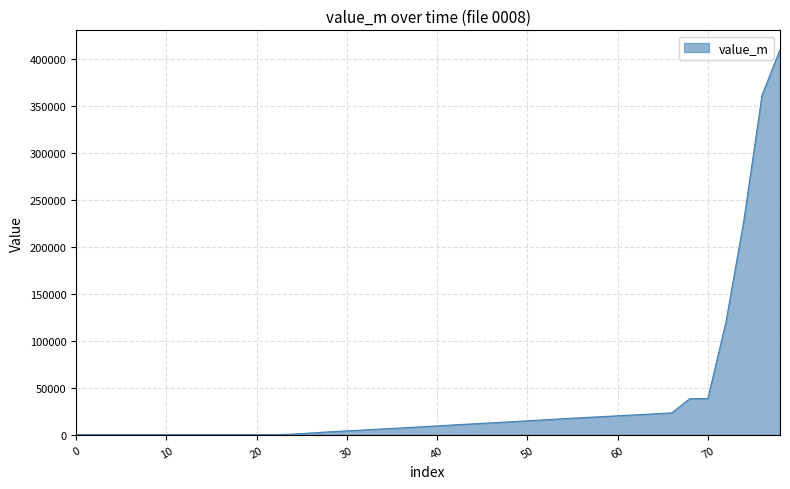

What is the difference between the maximum and minimum values?

409674.1